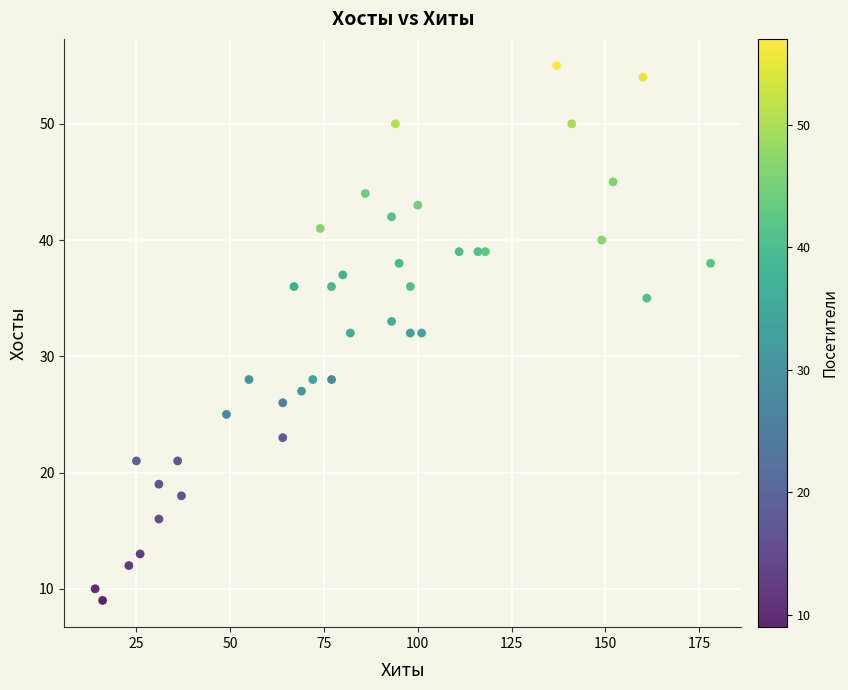

What is the range of Y values (max minus min)?

46